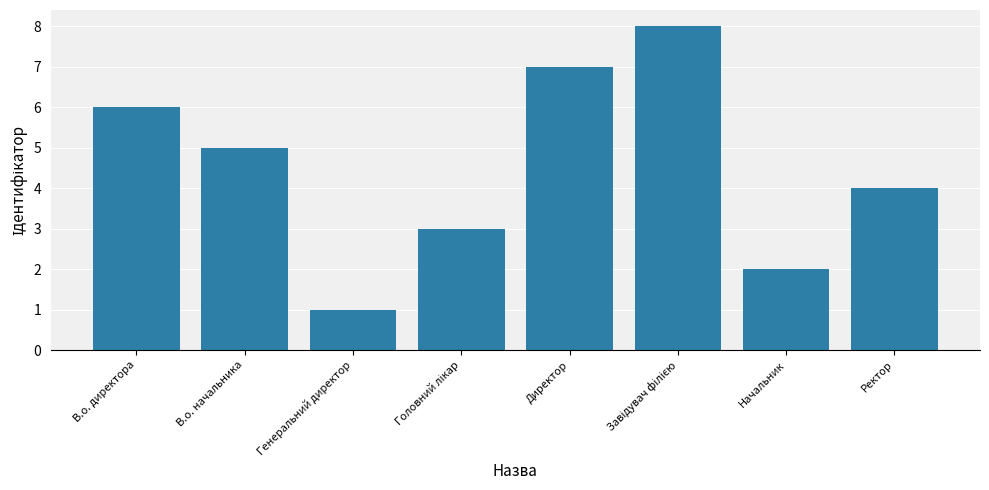

How many bars are there in total?

8